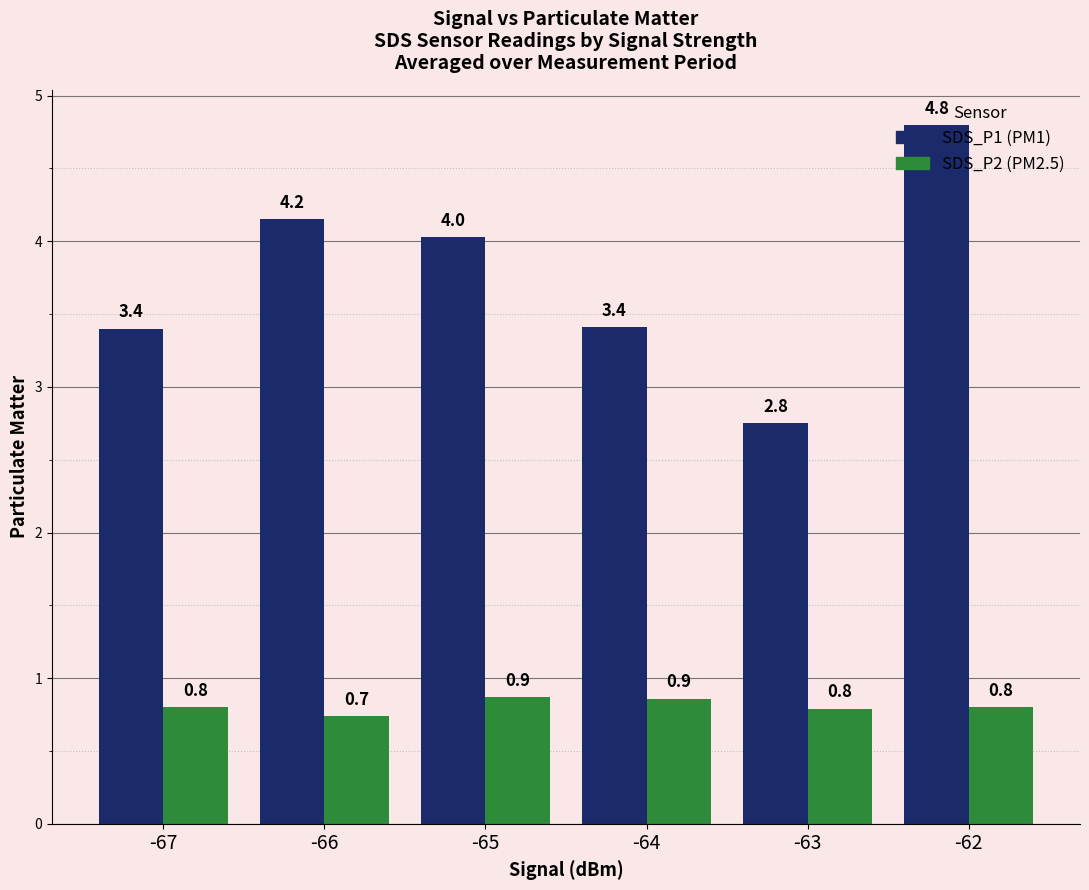

Count the number of data series in this chart.

2